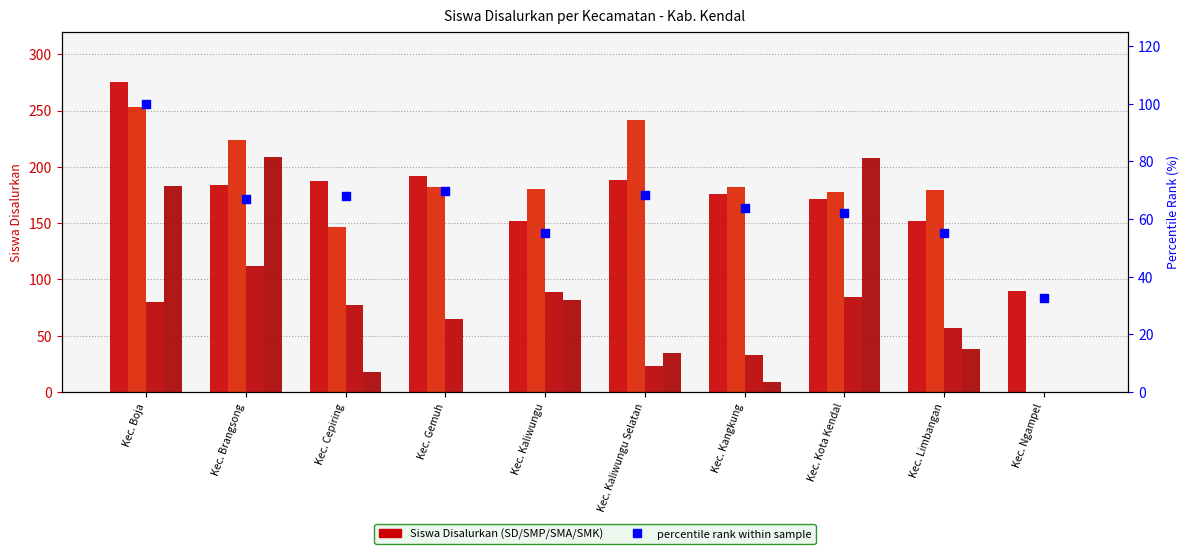

Which series reaches the maximum Y coordinate?

SD Siswa Disalurkan